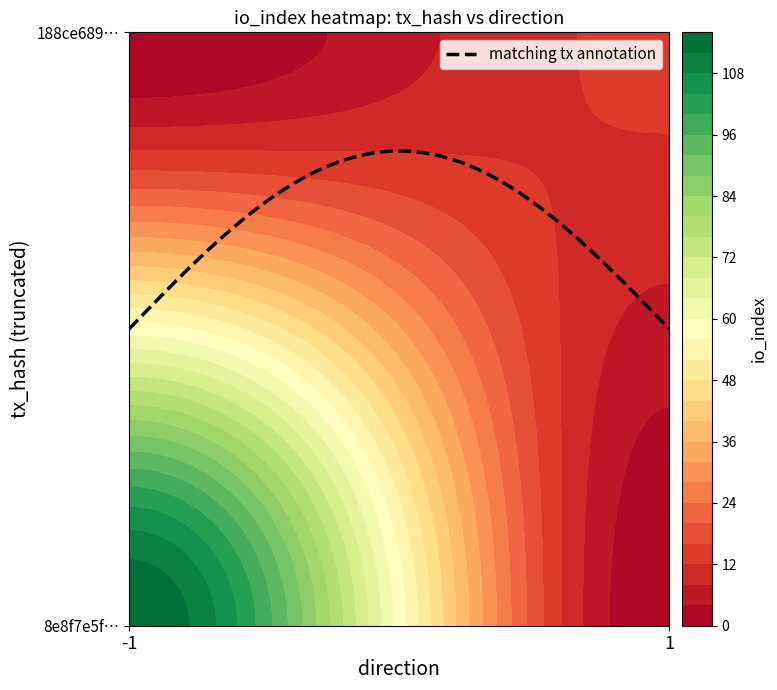

How many values in 8e8f7e5fe7e708420c139c5a73369fc99a92b41 are below zero?

1